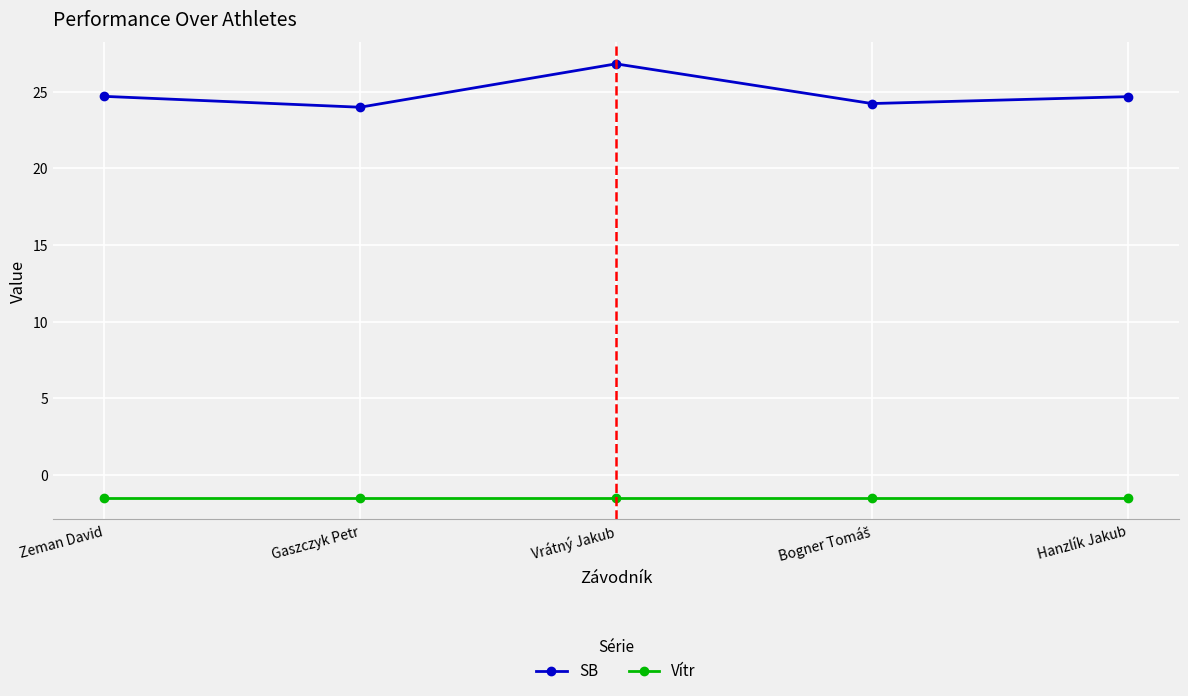

Which series has the largest range (max minus min)?

SB